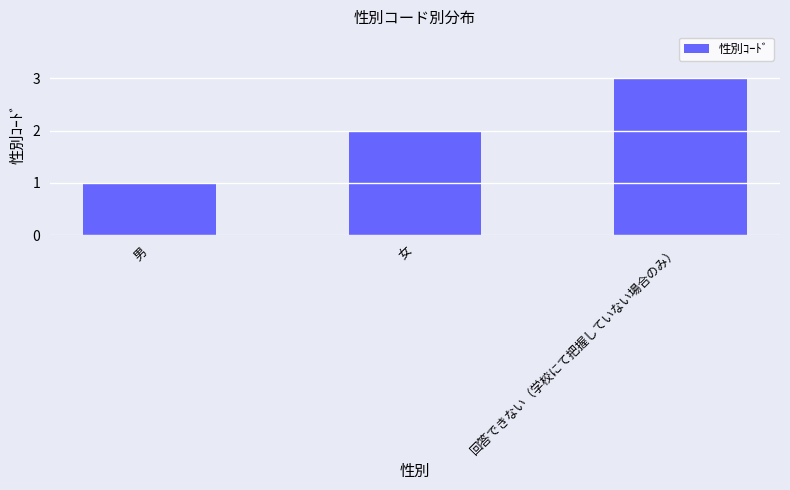

What is the sum of all values?

6